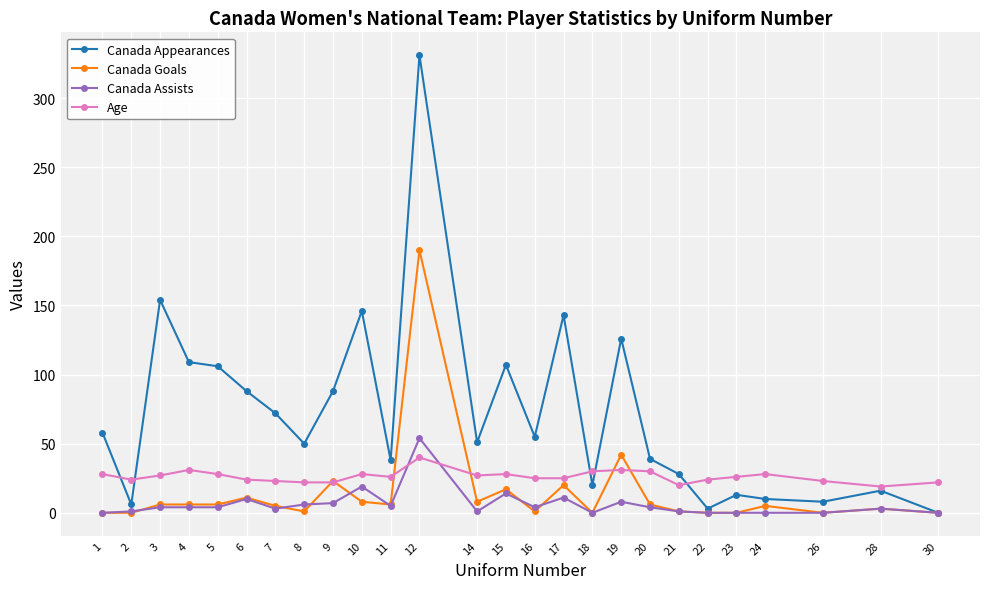

List the series in order of their peak value, highest first.

Canada Appearances, Canada Goals, Canada Assists, Age